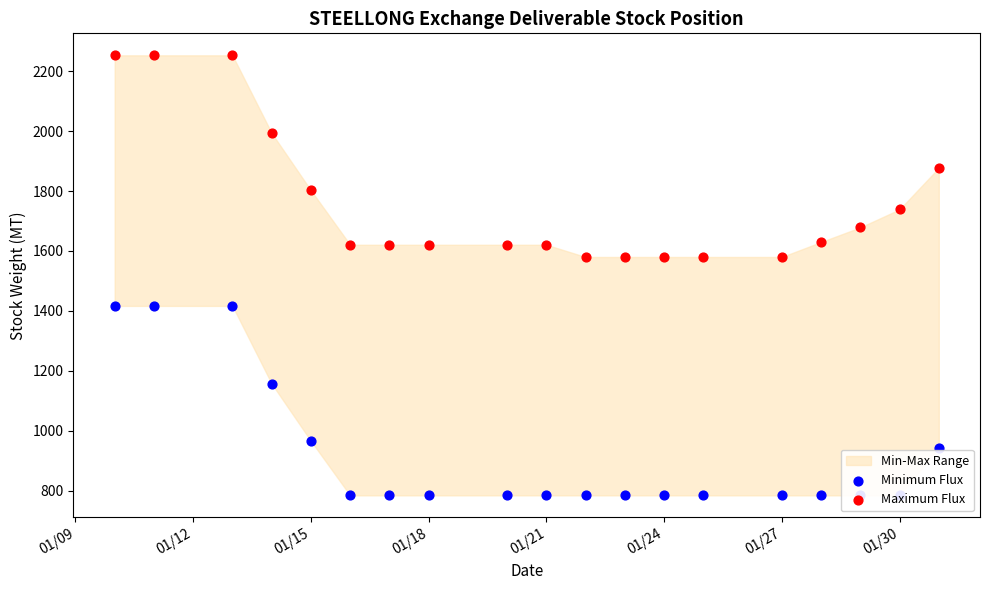

Which series contains the highest Y value?

Maximum Flux